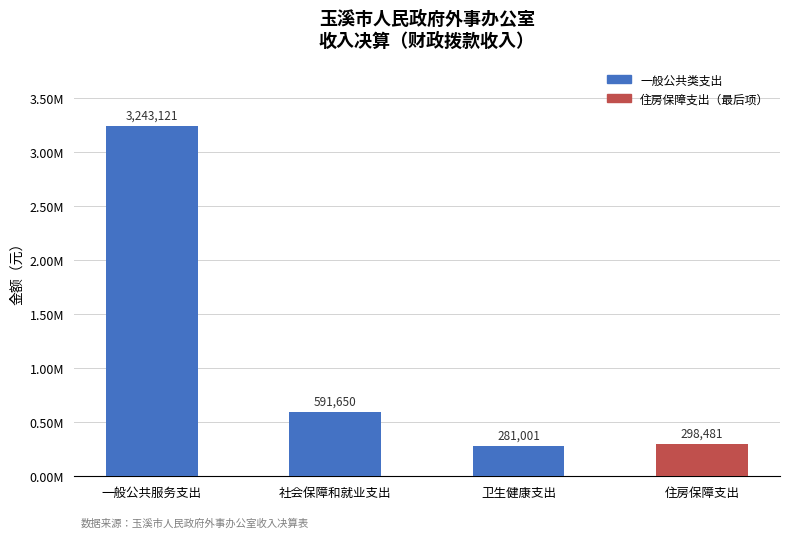

At which category does the chart reach its peak across all series?

一般公共服务支出